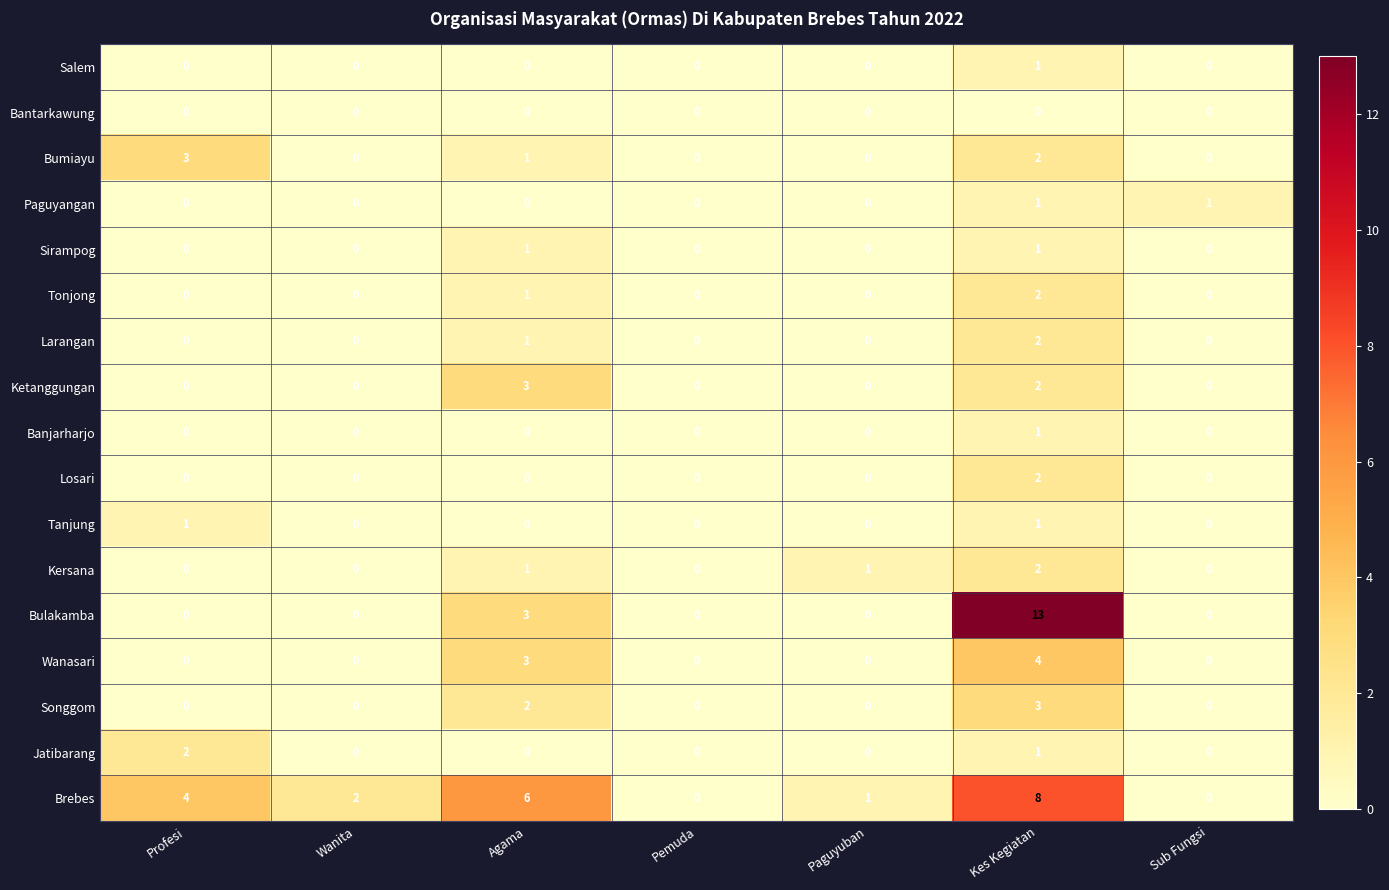

What is the sum of the Bulakamba values at Agama and Sub Fungsi?

3